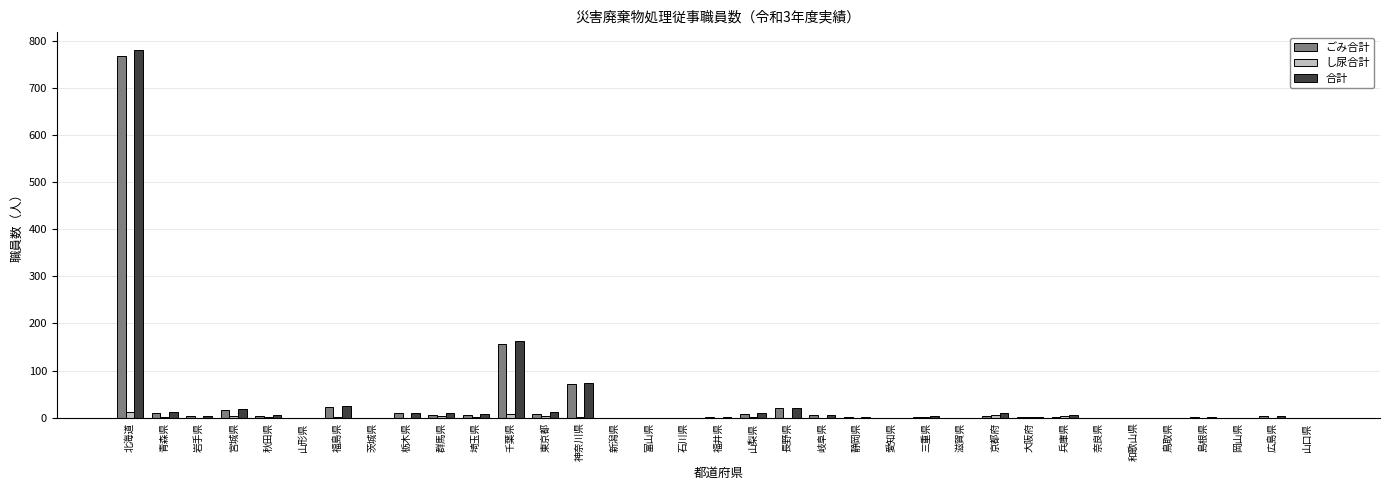

The value of し尿合計 at 長野県 is 0. True or false?

True